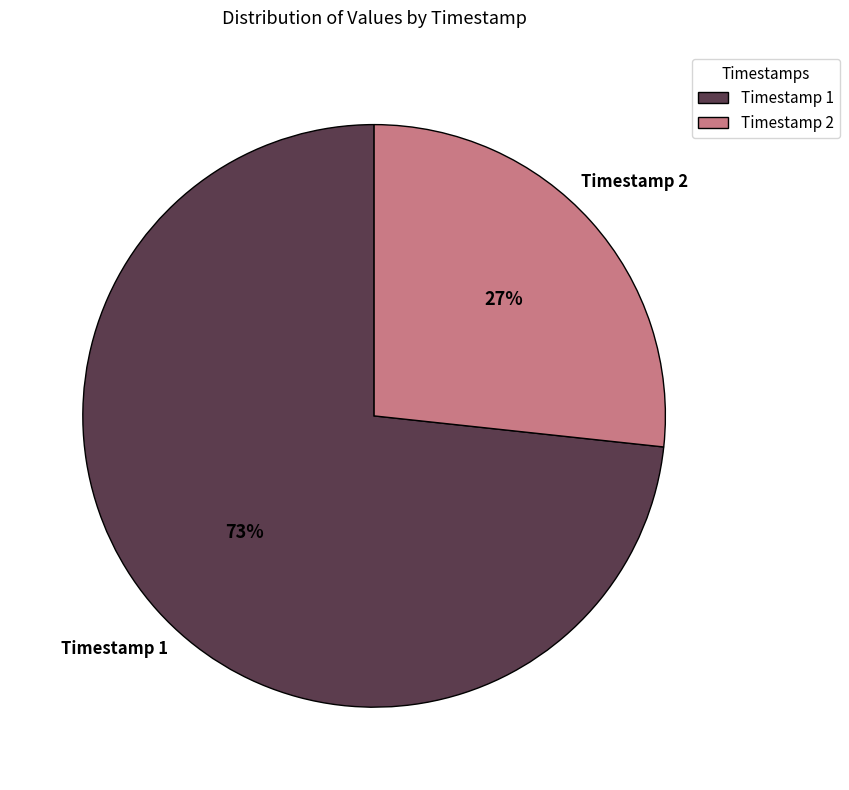

Rank the categories by value from highest to lowest.

Timestamp 1, Timestamp 2